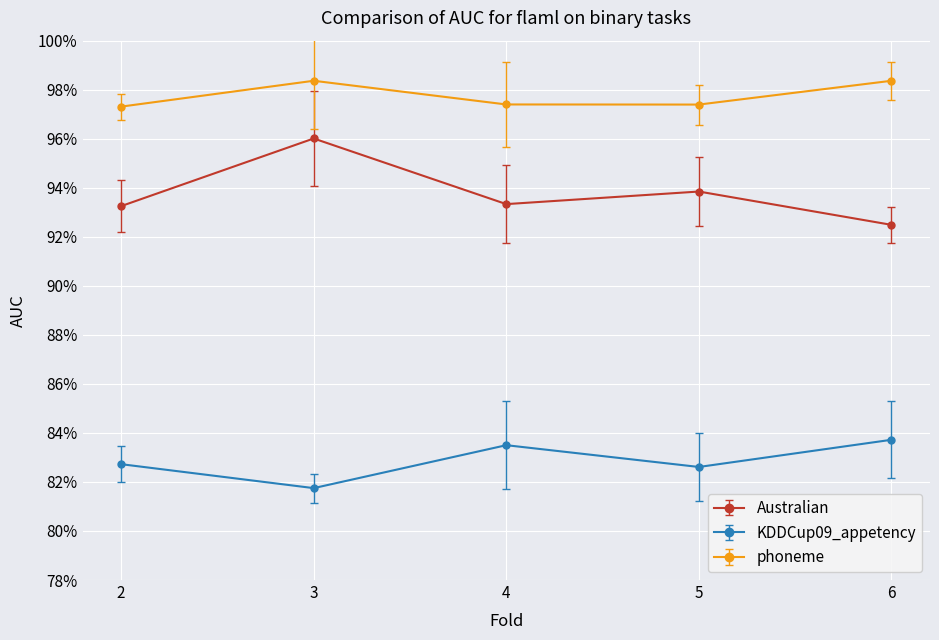

True or false: Australian has a value of 1.3 at 3.

False